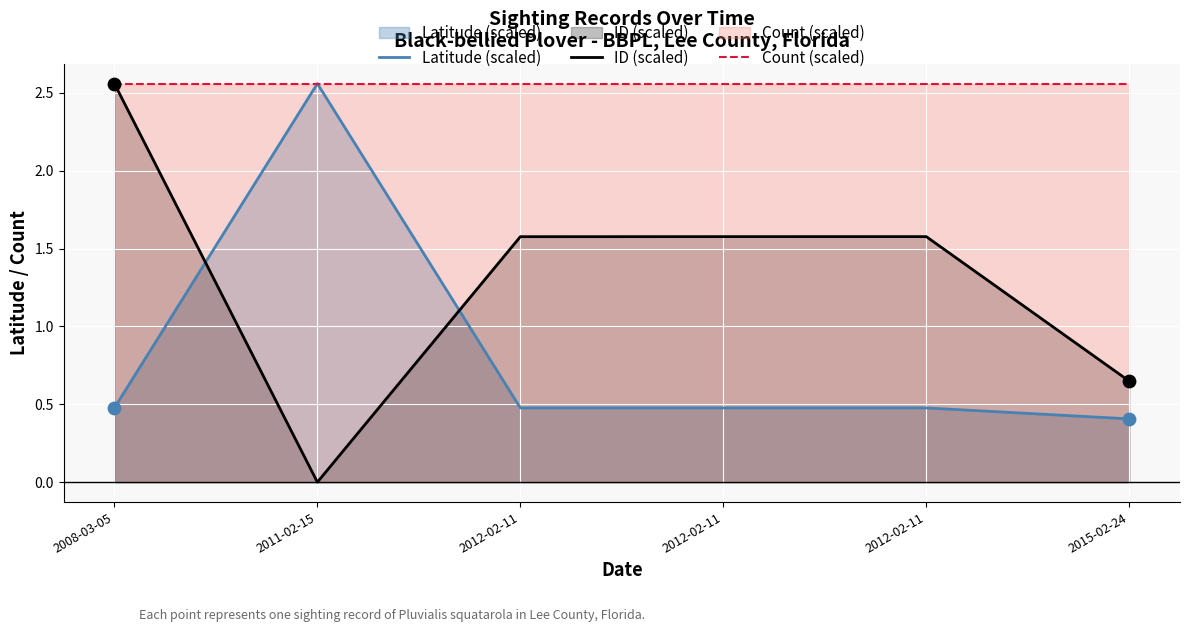

Is the value of ID (scaled) at 2015-02-24 greater than the value of Count (scaled) at 2011-02-15?

No